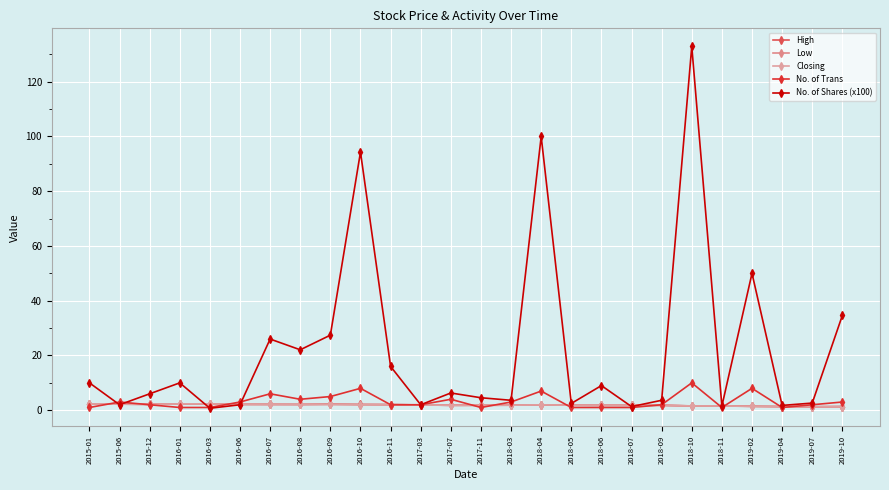

Which has a higher value, 2016-08 or 2016-01?

2016-01